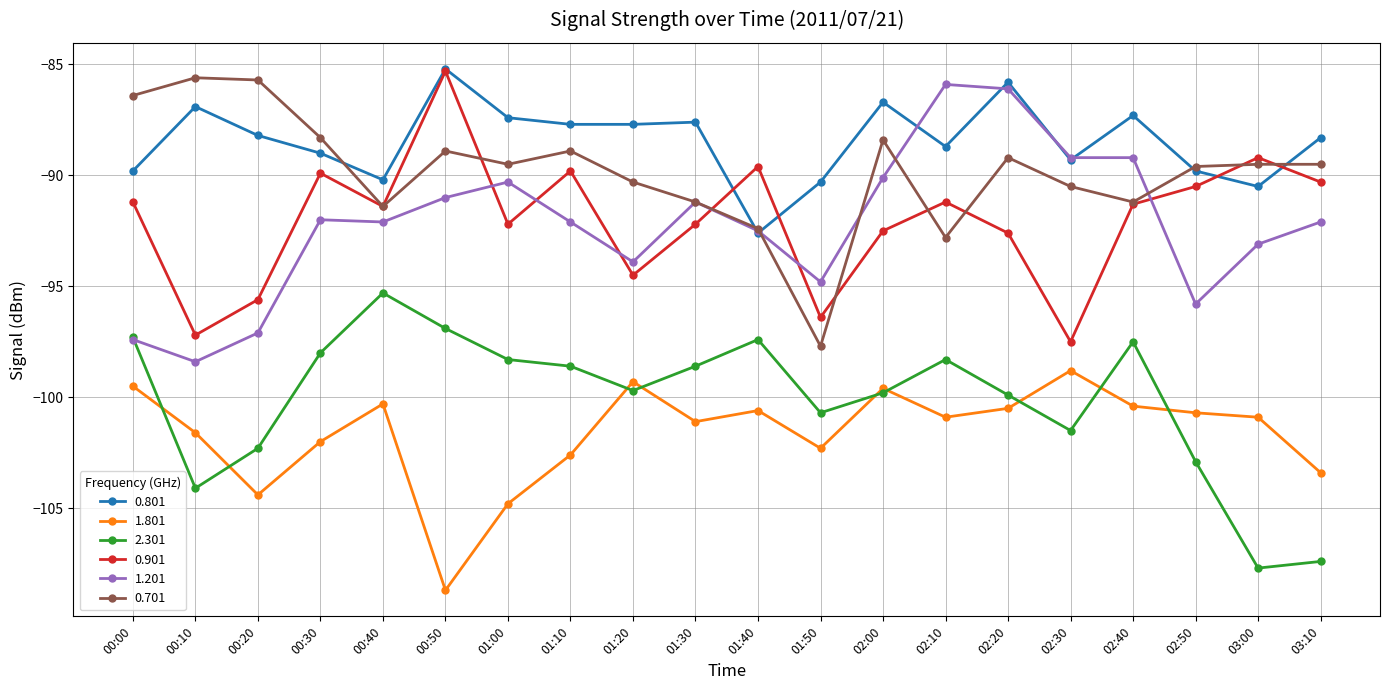

What is the maximum value for 0.701?

-85.6